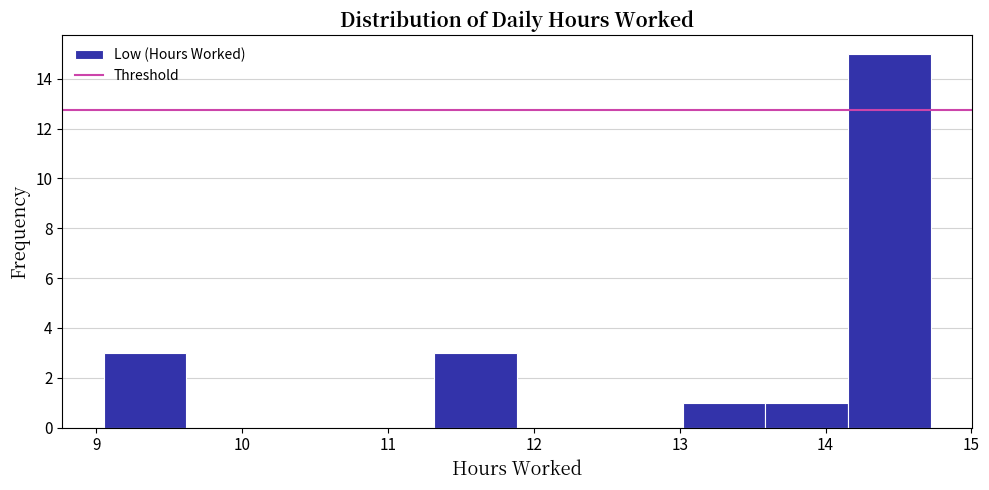

Reading left to right, list every bar in this chart as the range it spans on the x-axis followed by its height. Neither the bar edges nor the heights are printed on the chart, so give them approximately, as read against the axes.

9.1 to 9.6: 3
9.6 to 10.2: 0
10.2 to 10.8: 0
10.8 to 11.3: 0
11.3 to 11.9: 3
11.9 to 12.5: 0
12.5 to 13.0: 0
13.0 to 13.6: 1
13.6 to 14.2: 1
14.2 to 14.7: 15